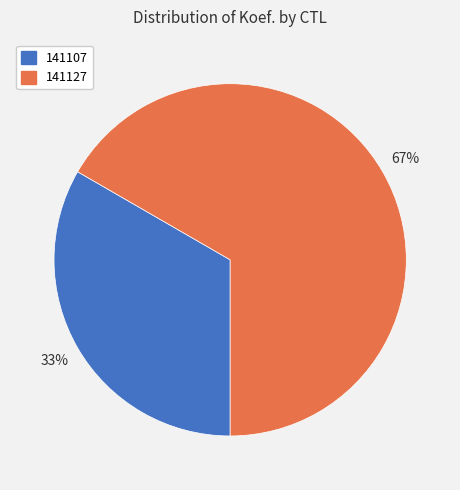

To the nearest percent, what is the combined percentage of 141107 and 141127?

100%